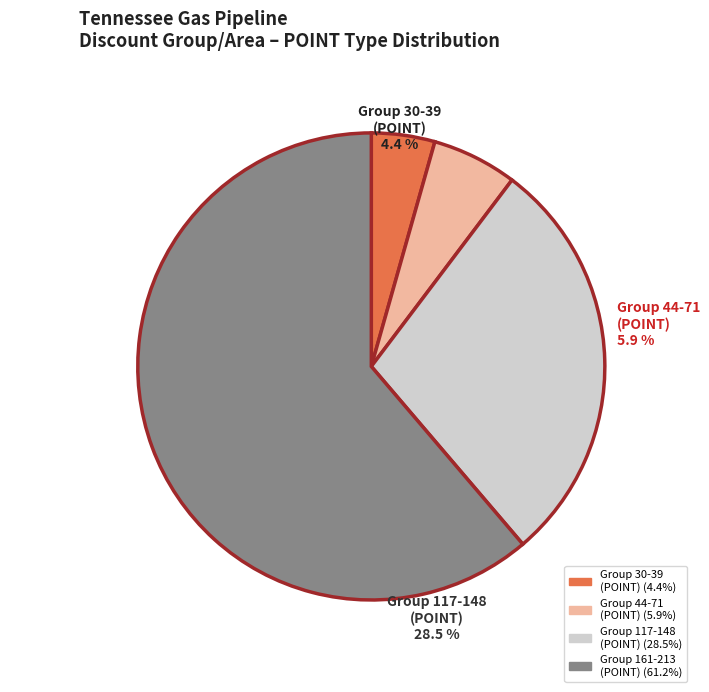

Is POINT-400036 the majority of the pie?

No